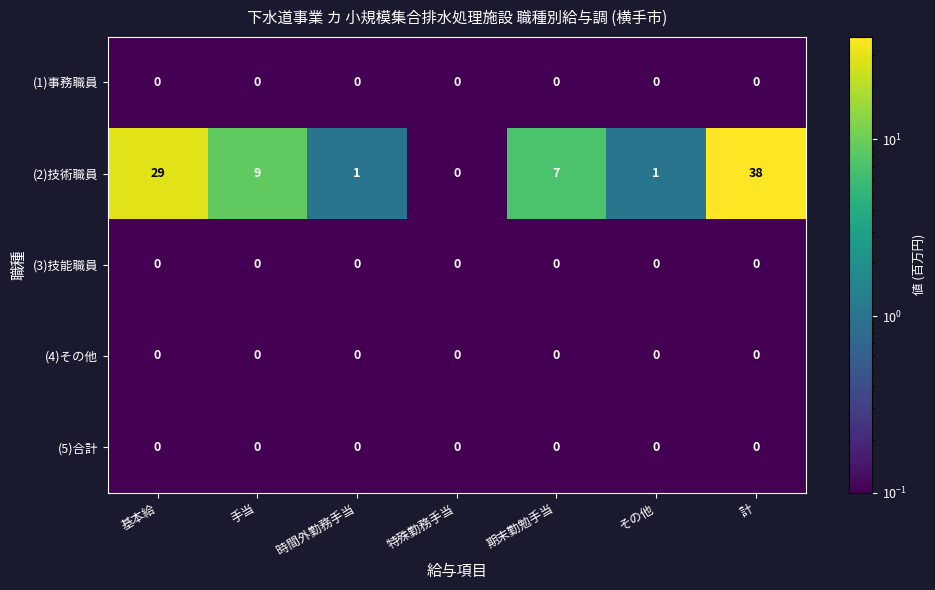

At which category is the sum across all series the highest?

計